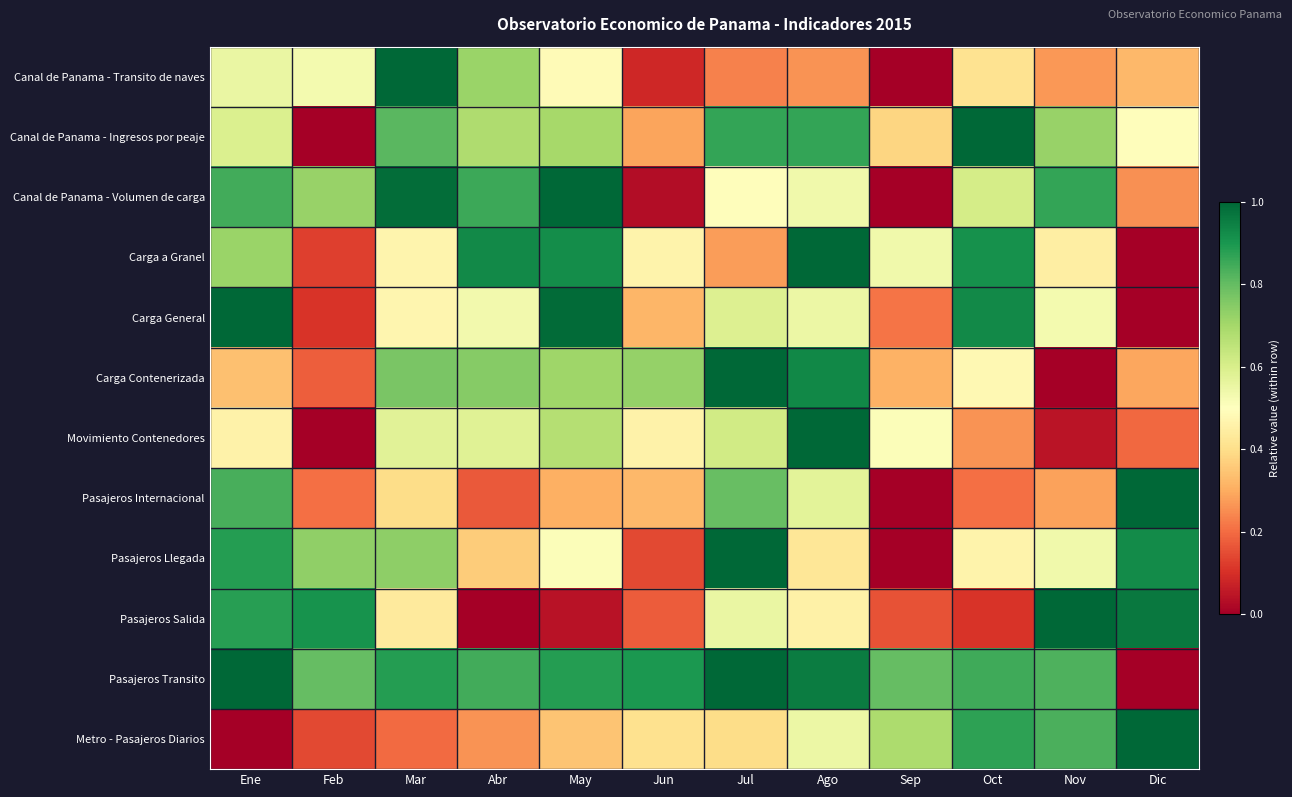

Reading left to right, list all the values displayed in this chart.

Canal de Panama - Transito de naves: Ene=0.6	Feb=0.5	Mar=1.0	Abr=0.7	May=0.5	Jun=0.1	Jul=0.2	Ago=0.3	Sep=0.0	Oct=0.4	Nov=0.3	Dic=0.3
Canal de Panama - Ingresos por peaje: Ene=0.6	Feb=0.0	Mar=0.8	Abr=0.7	May=0.7	Jun=0.3	Jul=0.9	Ago=0.9	Sep=0.4	Oct=1.0	Nov=0.7	Dic=0.5
Canal de Panama - Volumen de carga: Ene=0.8	Feb=0.7	Mar=1.0	Abr=0.9	May=1.0	Jun=0.0	Jul=0.5	Ago=0.5	Sep=0.0	Oct=0.6	Nov=0.9	Dic=0.3
Carga a Granel: Ene=0.7	Feb=0.1	Mar=0.5	Abr=0.9	May=0.9	Jun=0.5	Jul=0.3	Ago=1.0	Sep=0.5	Oct=0.9	Nov=0.4	Dic=0.0
Carga General: Ene=1.0	Feb=0.1	Mar=0.5	Abr=0.5	May=1.0	Jun=0.3	Jul=0.6	Ago=0.6	Sep=0.2	Oct=0.9	Nov=0.5	Dic=0.0
Carga Contenerizada: Ene=0.3	Feb=0.2	Mar=0.8	Abr=0.7	May=0.7	Jun=0.7	Jul=1.0	Ago=0.9	Sep=0.3	Oct=0.5	Nov=0.0	Dic=0.3
Movimiento Contenedores: Ene=0.5	Feb=0.0	Mar=0.6	Abr=0.6	May=0.7	Jun=0.5	Jul=0.6	Ago=1.0	Sep=0.5	Oct=0.3	Nov=0.0	Dic=0.2
Pasajeros Internacional: Ene=0.8	Feb=0.2	Mar=0.4	Abr=0.2	May=0.3	Jun=0.3	Jul=0.8	Ago=0.6	Sep=0.0	Oct=0.2	Nov=0.3	Dic=1.0
Pasajeros Llegada: Ene=0.9	Feb=0.7	Mar=0.7	Abr=0.4	May=0.5	Jun=0.1	Jul=1.0	Ago=0.4	Sep=0.0	Oct=0.5	Nov=0.5	Dic=0.9
Pasajeros Salida: Ene=0.9	Feb=0.9	Mar=0.4	Abr=0.0	May=0.0	Jun=0.2	Jul=0.6	Ago=0.5	Sep=0.2	Oct=0.1	Nov=1.0	Dic=1.0
Pasajeros Transito: Ene=1.0	Feb=0.8	Mar=0.9	Abr=0.8	May=0.9	Jun=0.9	Jul=1.0	Ago=1.0	Sep=0.8	Oct=0.8	Nov=0.8	Dic=0.0
Metro - Pasajeros Diarios: Ene=0.0	Feb=0.1	Mar=0.2	Abr=0.3	May=0.3	Jun=0.4	Jul=0.4	Ago=0.5	Sep=0.7	Oct=0.9	Nov=0.8	Dic=1.0